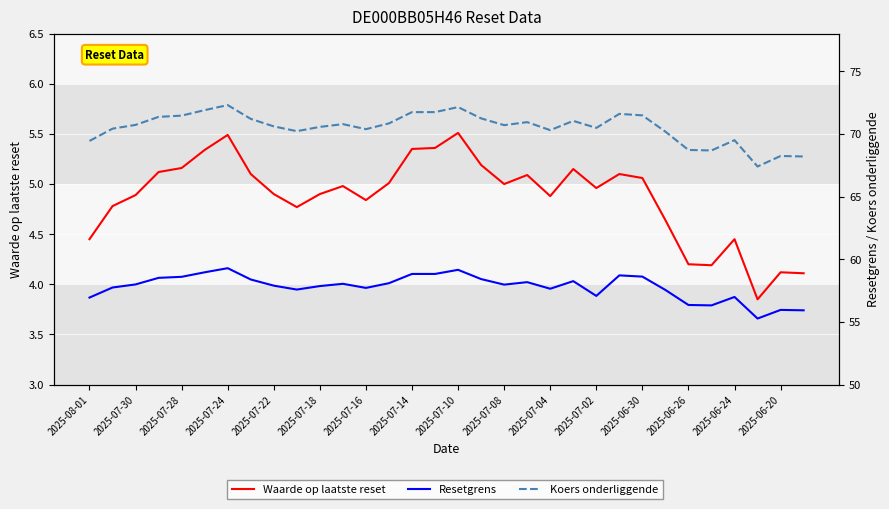

The value of Koers onderliggende at 2025-07-10 is 72.1. True or false?

True